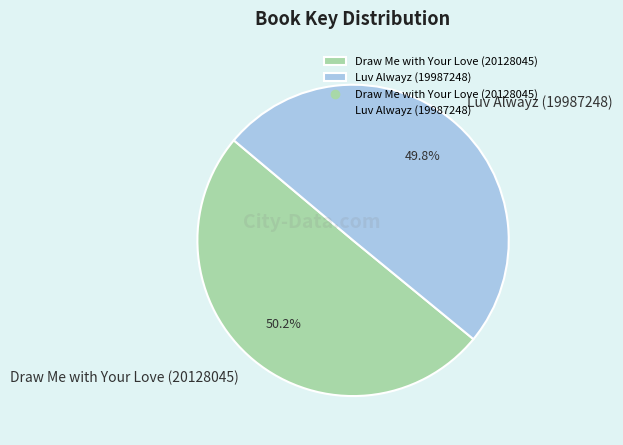

What is the ratio of the value at Luv Alwayz (19987248) to the value at Draw Me with Your Love (20128045)?

1.0